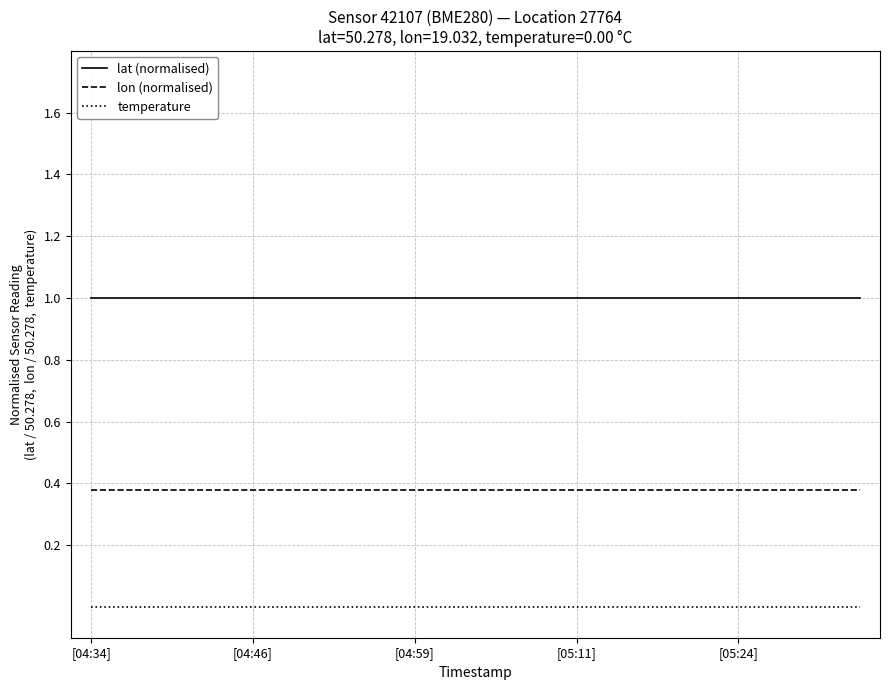

True or false: lon (normalised) and temperature cross at least once.

False